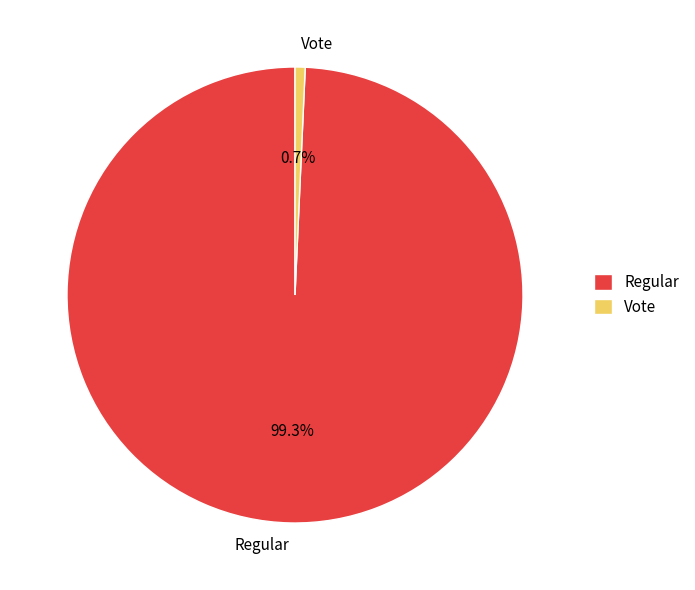

Which slice is the smallest?

Vote